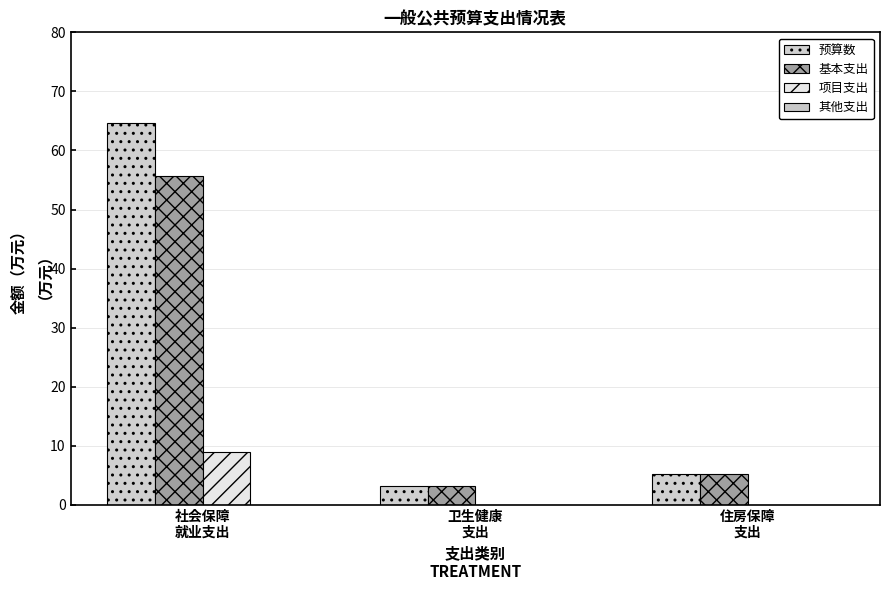

At which category is the sum across all series the highest?

社会保障
就业支出